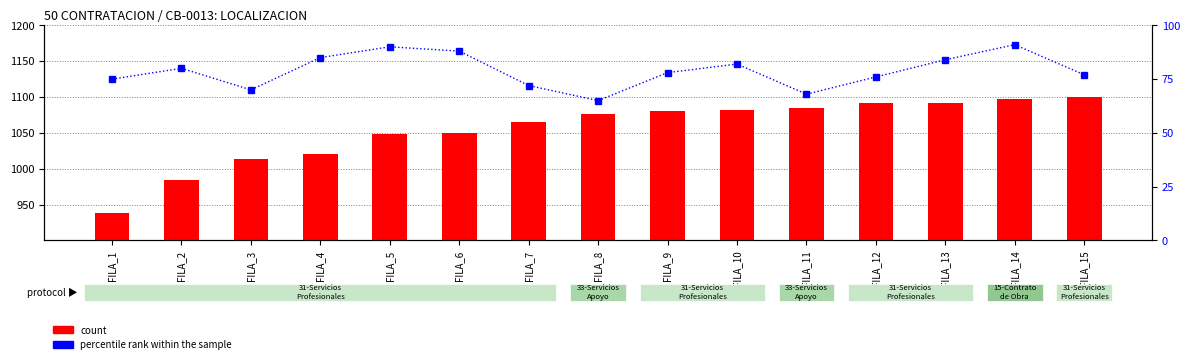

Reading left to right, what are all the values shown in this chart?

count: 938	985	1013	1021	1049	1050	1065	1076	1081	1082	1085	1091	1092	1097	1100
percentile rank within the sample: 75	80	70	85	90	88	72	65	78	82	68	76	84	91	77